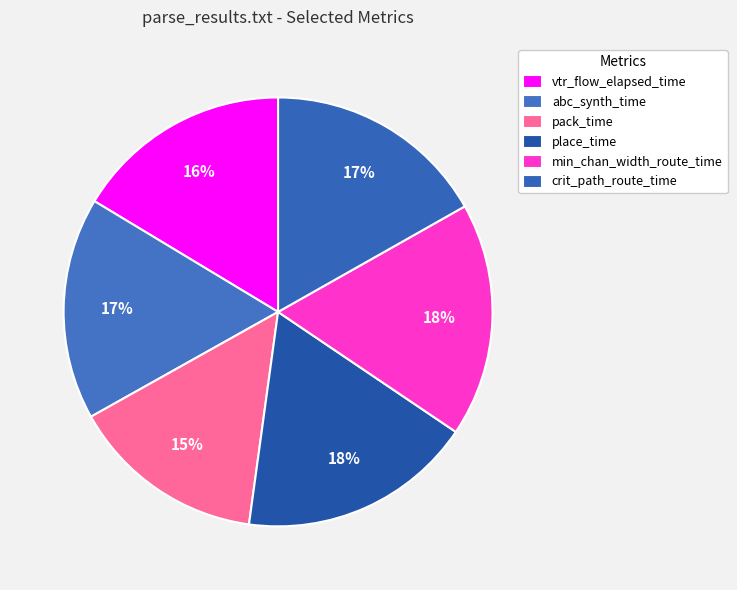

How many slices are in this pie chart?

6